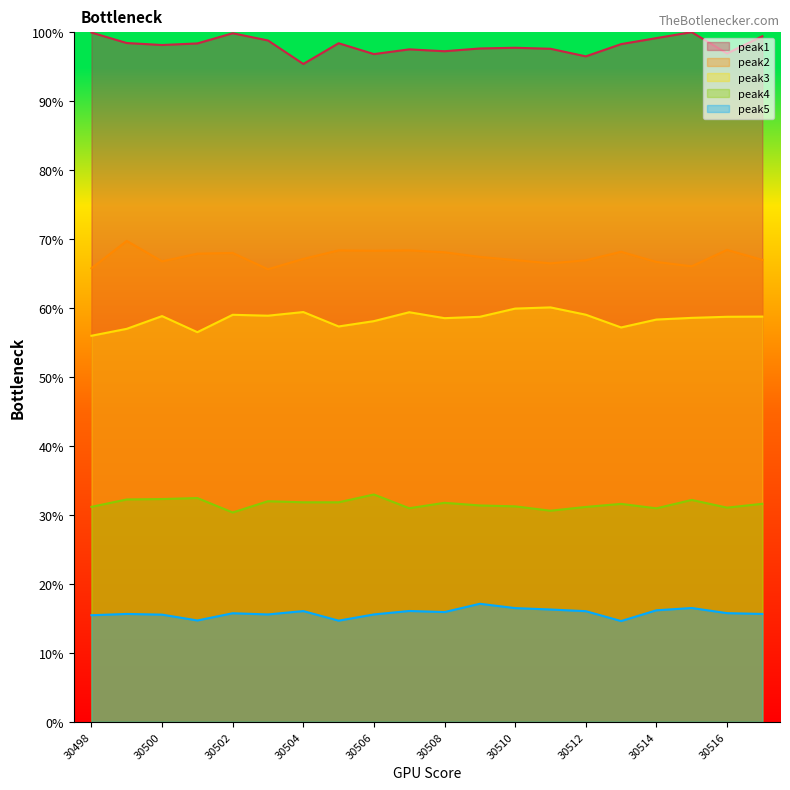

How many lines are shown in the chart?

5